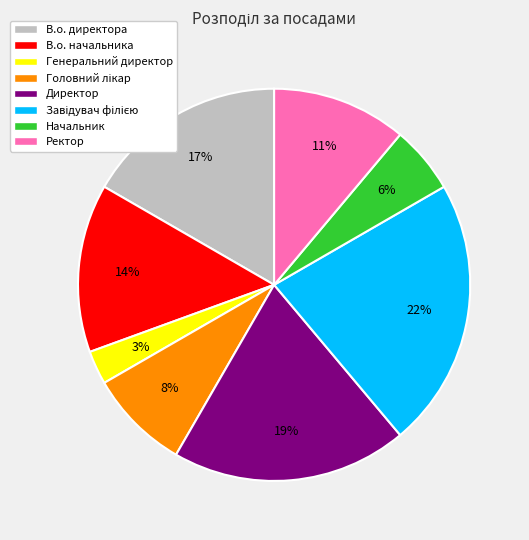

How many segments does this pie chart have?

8